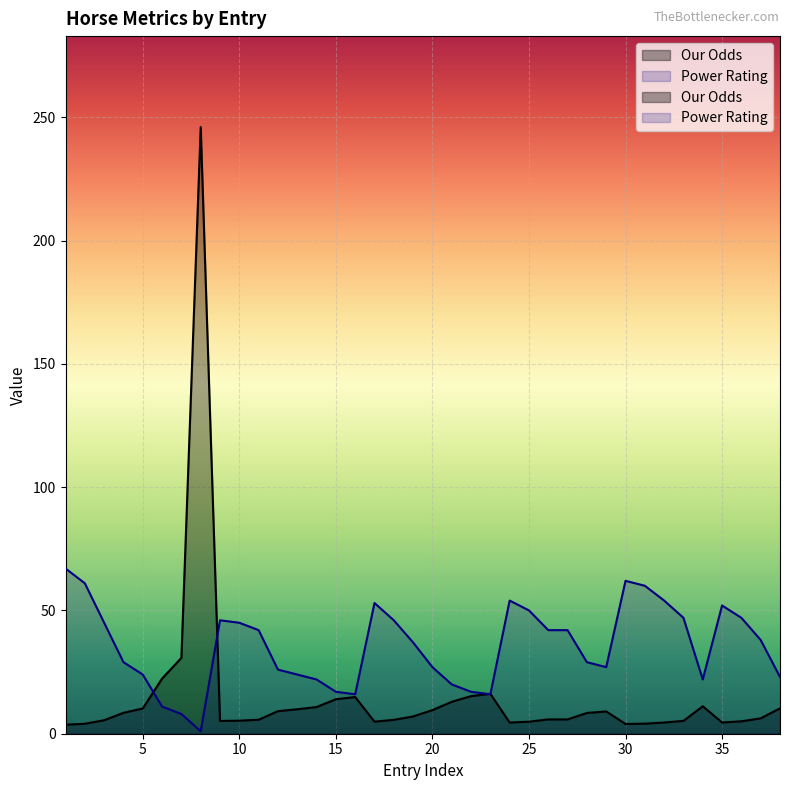

What is the sum of all Power Rating values?

1349.0